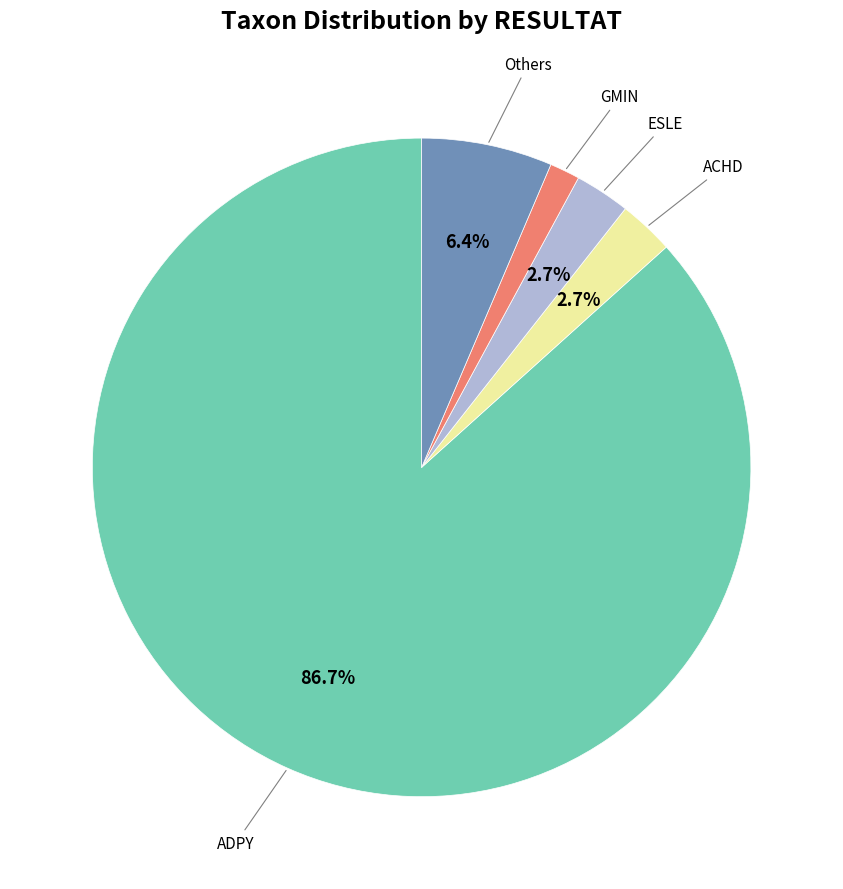

What is the majority slice?

ADPY